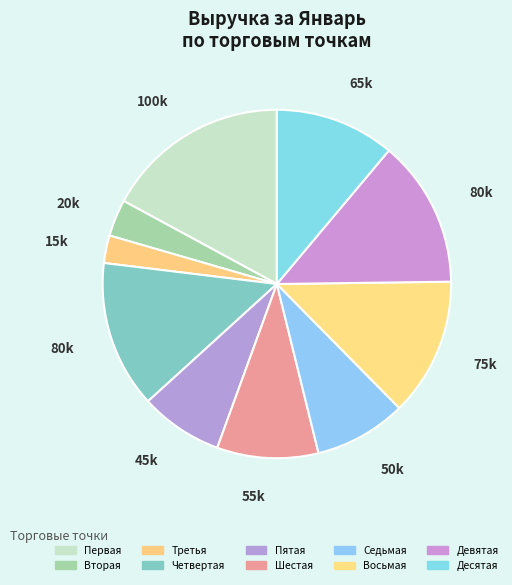

How much of the chart is everything except Пятая?

92.3%